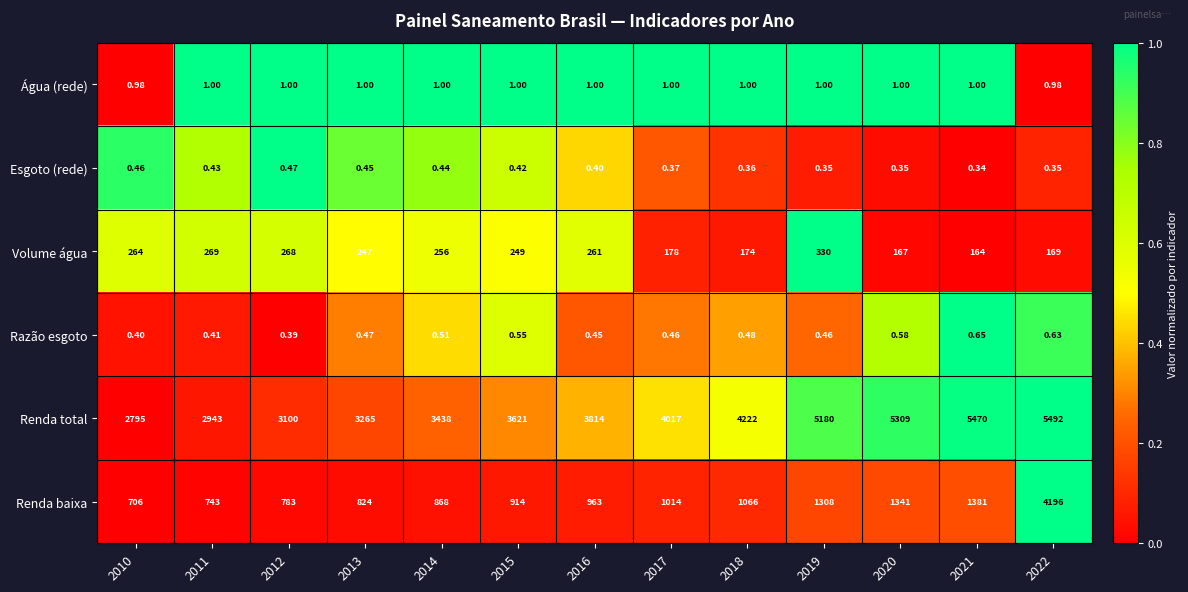

Between 2014 and 2017, which series saw the biggest shift?

Renda total